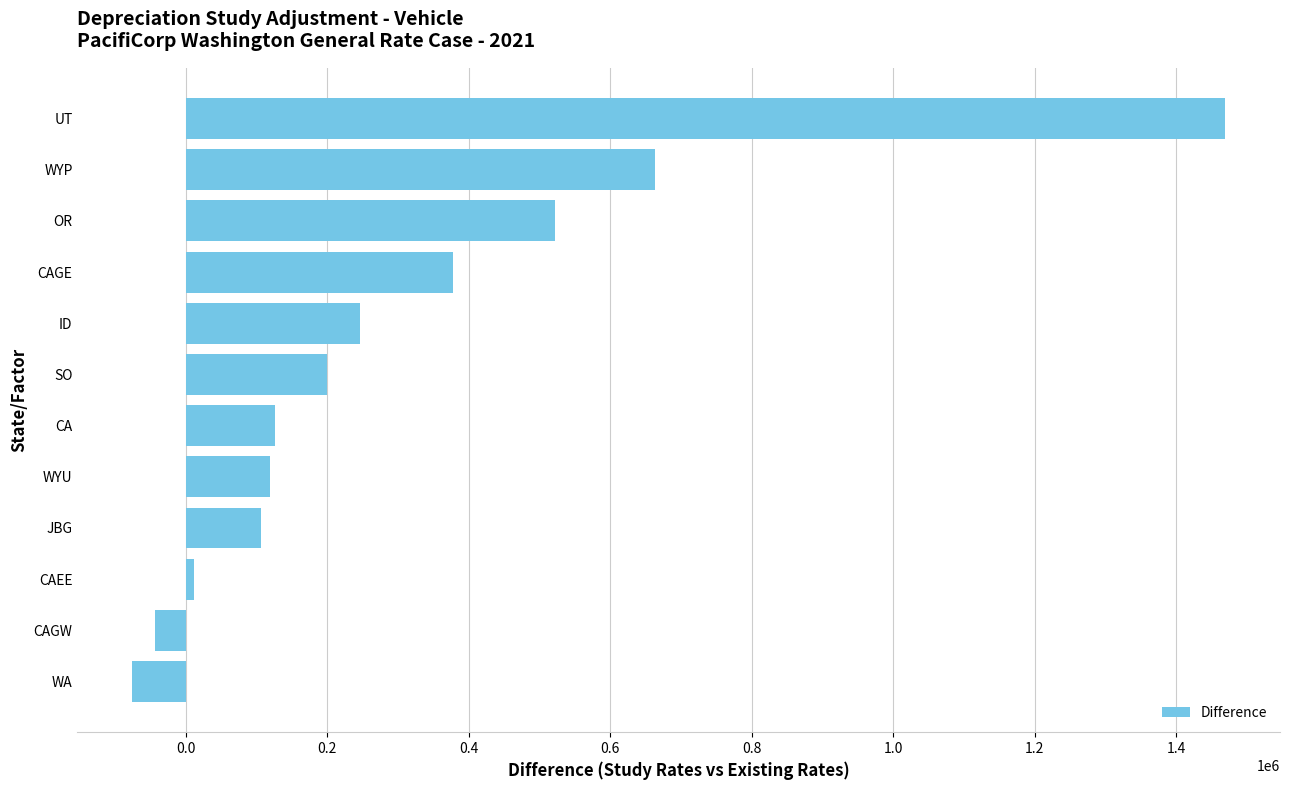

Is it true that the value at UT is 1469459.1?

True